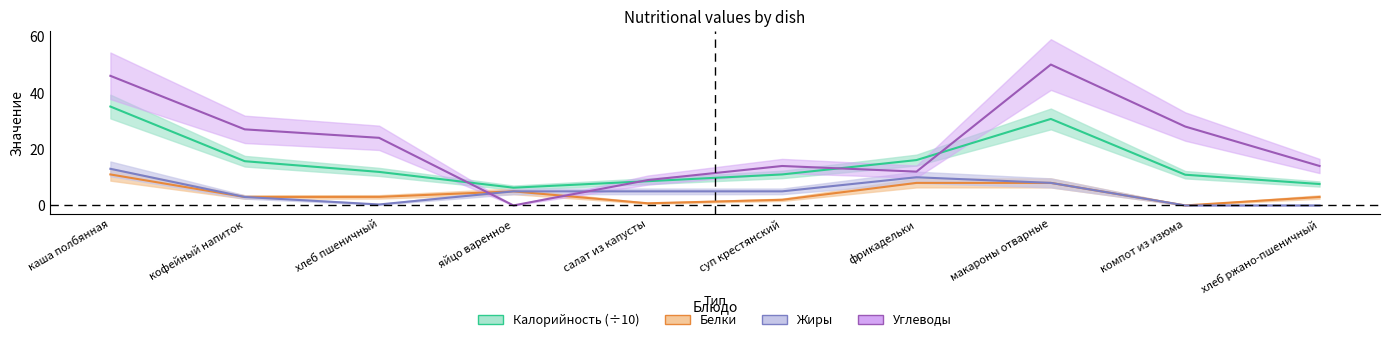

What is the sum of all Калорийность values?

153.9